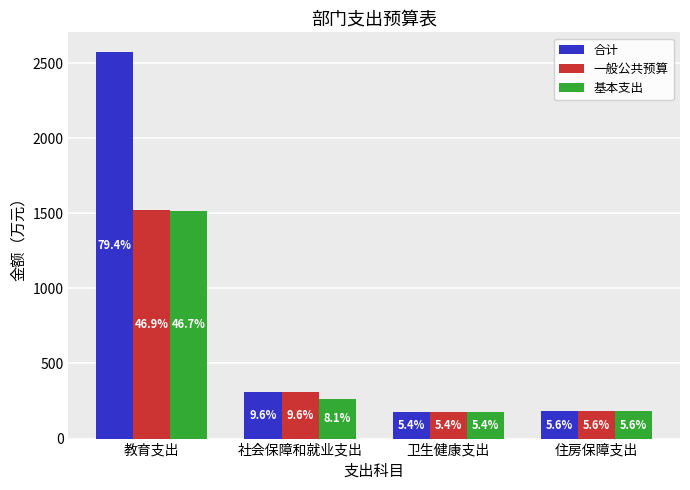

What are all the series names shown in the legend?

合计, 一般公共预算, 基本支出